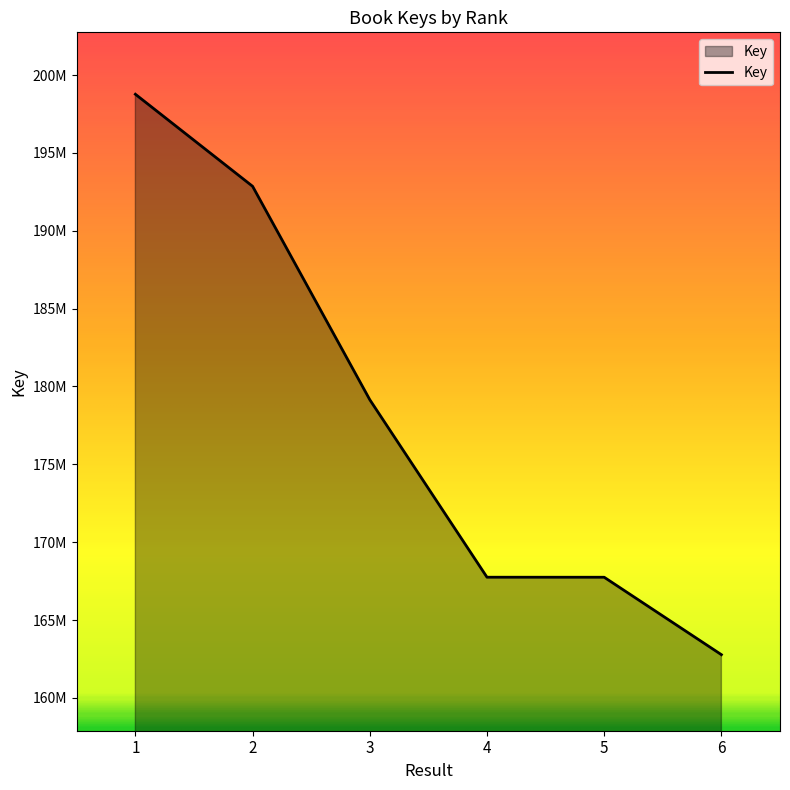

Which label corresponds to the largest value in the chart?

1